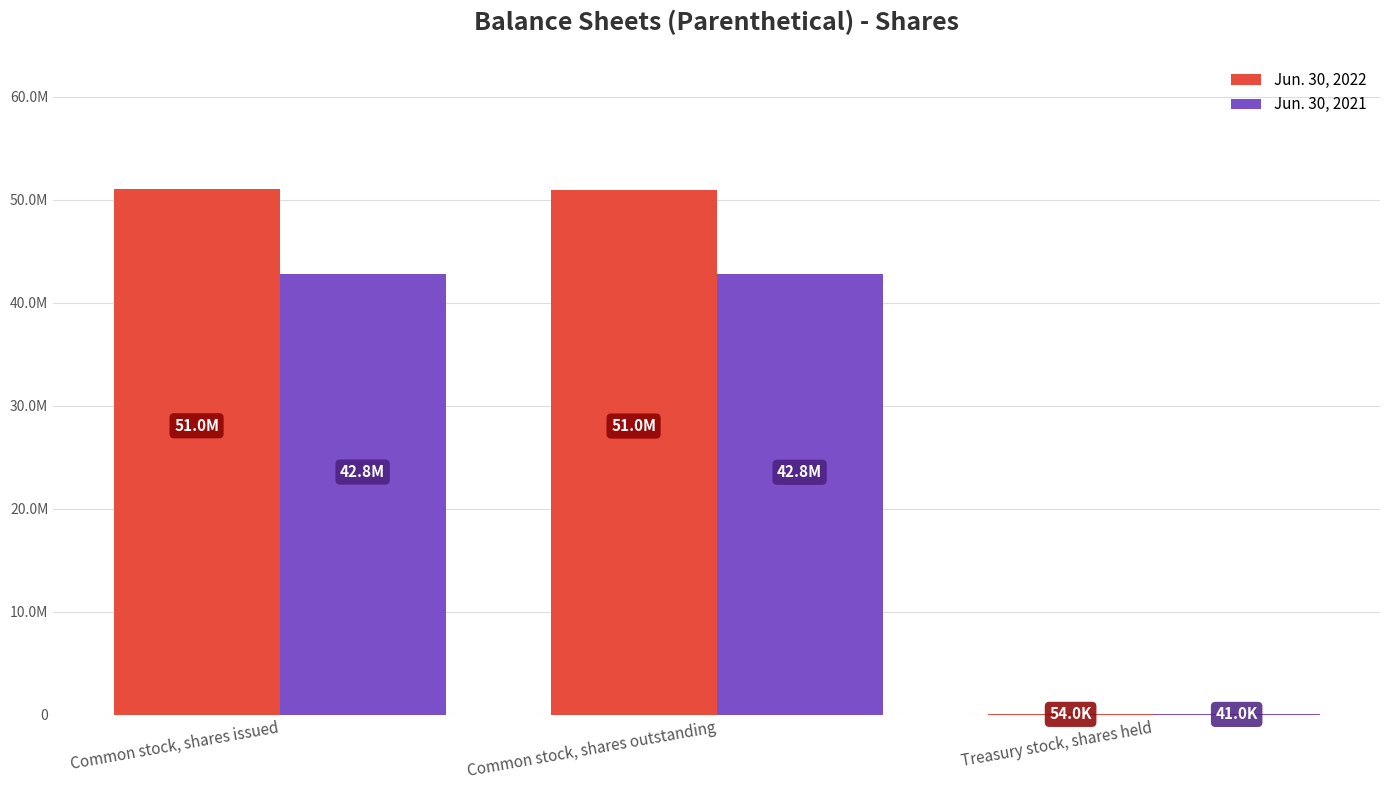

True or false: Jun. 30, 2021 has a value of 63170135 at Common stock, shares outstanding.

False